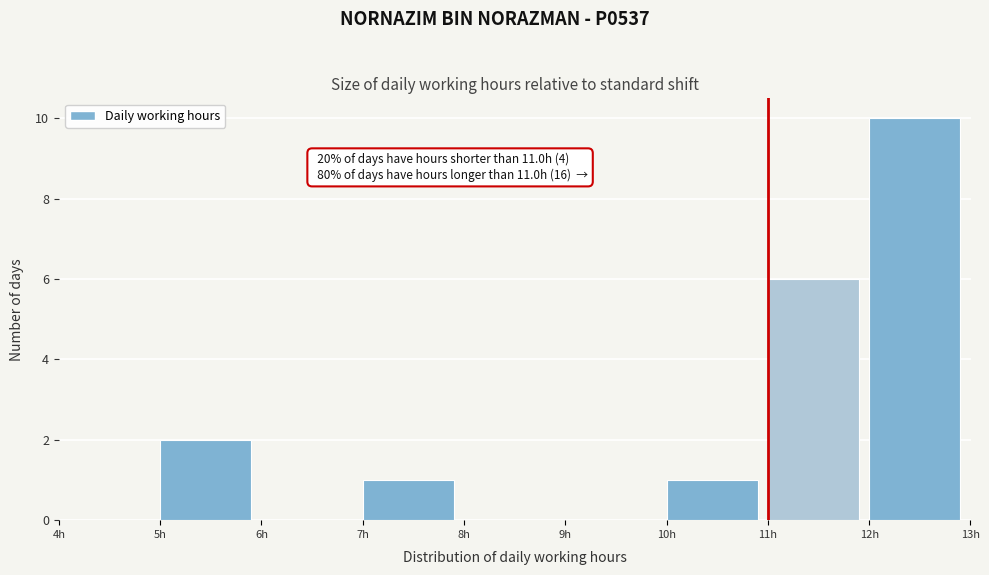

Which range on the x-axis has the tallest bar?

12 to 13